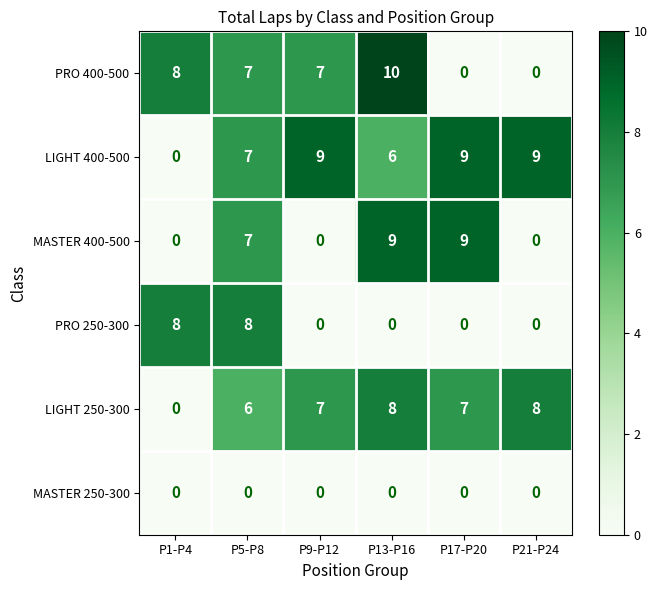

What is the difference between the LIGHT 400-500 values at P17-P20 and P13-P16?

3